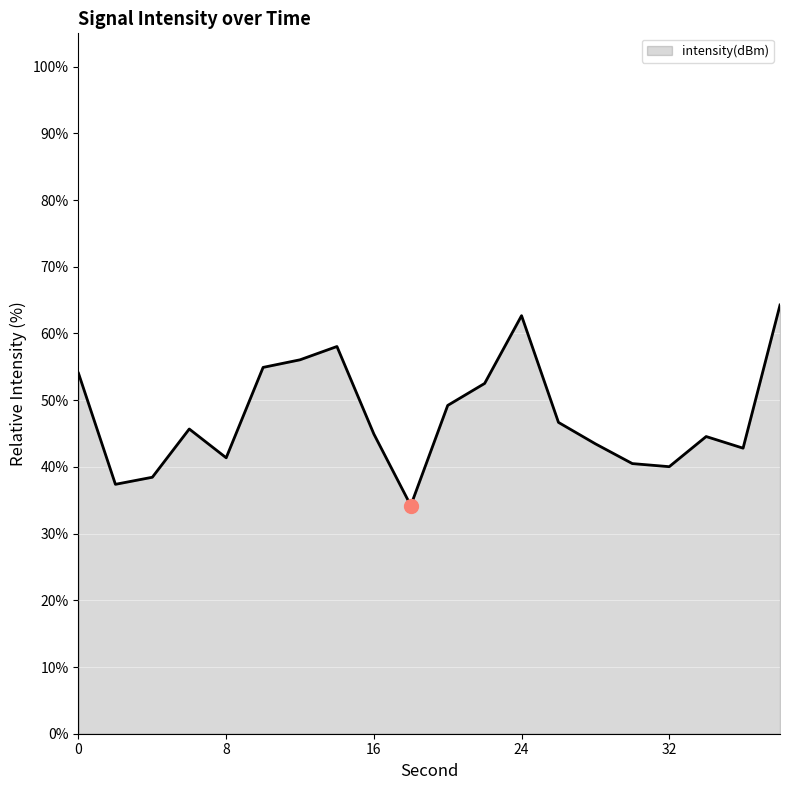

How many lines are shown in the chart?

1